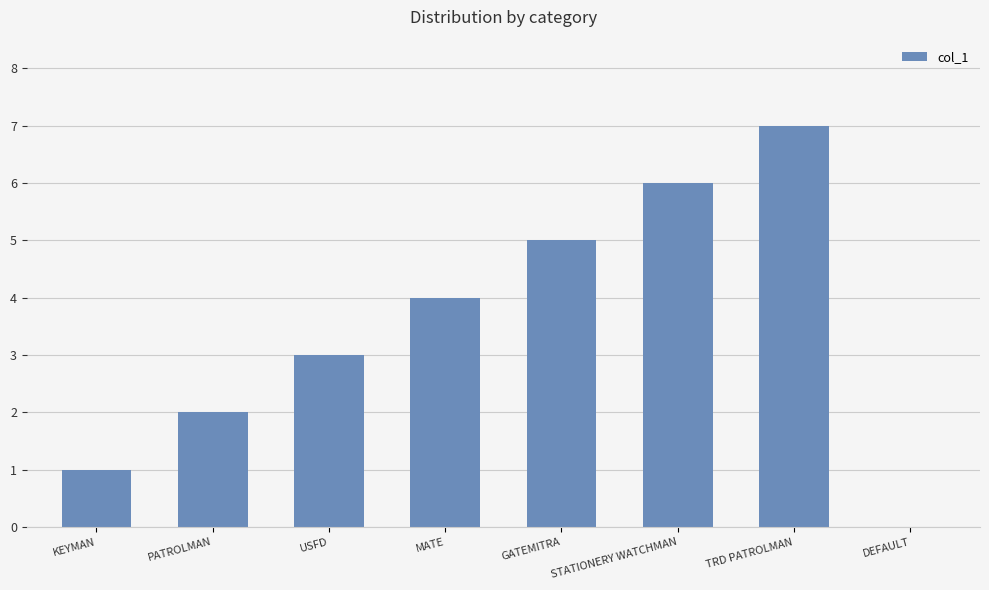

What is the maximum value shown in the chart?

7